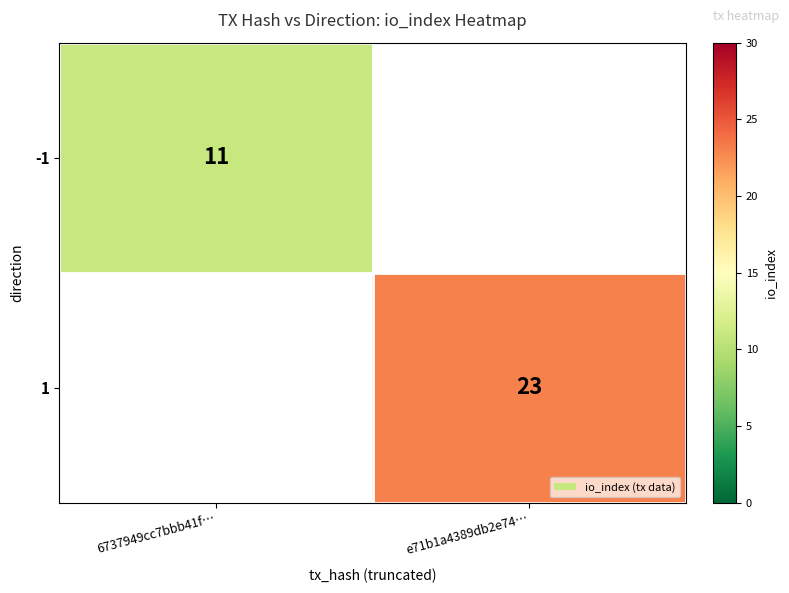

Is it true that 1 equals 15 at e71b1a4389db2e74…?

False